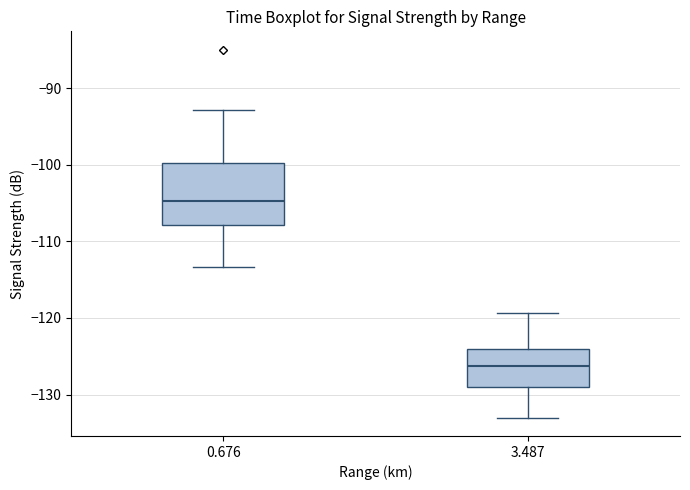

Reading left to right, read every box against the y-axis: the position of its median line, the range the box covers, and the ends of its whiskers. The values are not printed on the chart, so give them approximately, as read against the axis.

0.676: median -105, box -108 to -100, whiskers -113 to -93
3.487: median -126, box -129 to -124, whiskers -133 to -119